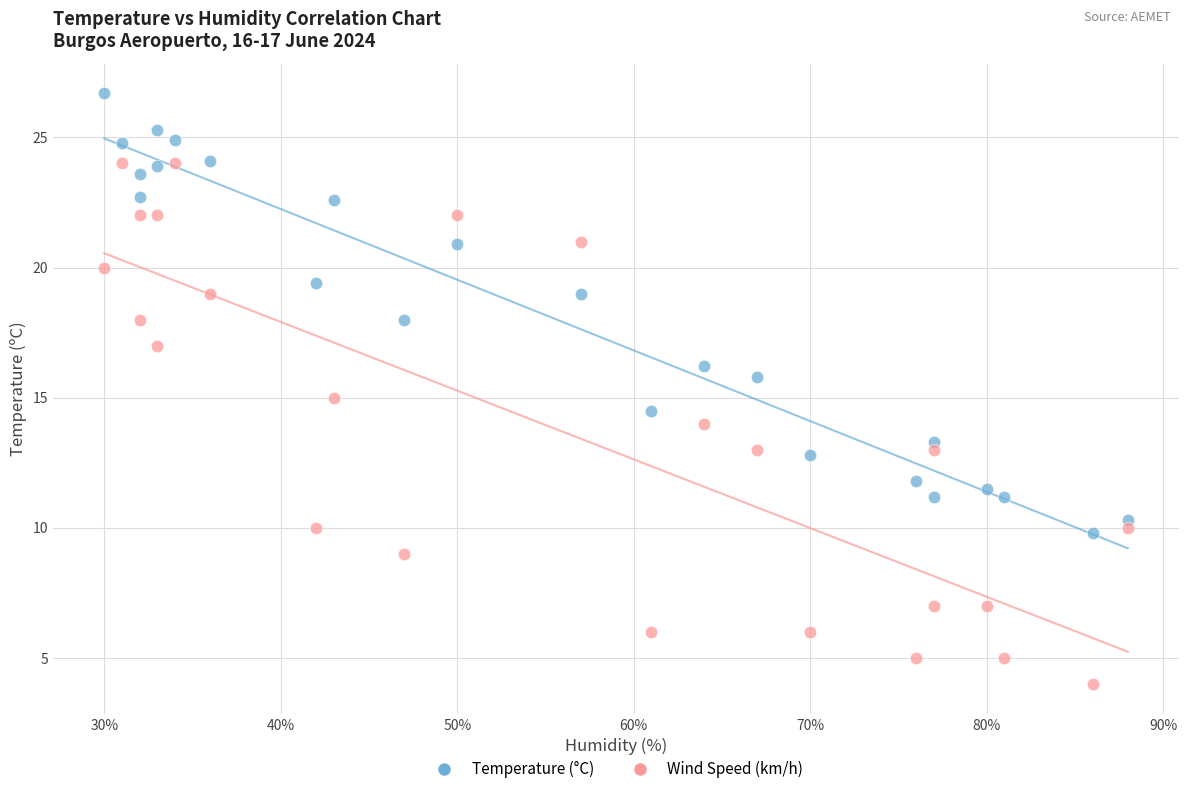

Which series reaches the minimum Y coordinate?

Wind Speed (km/h)